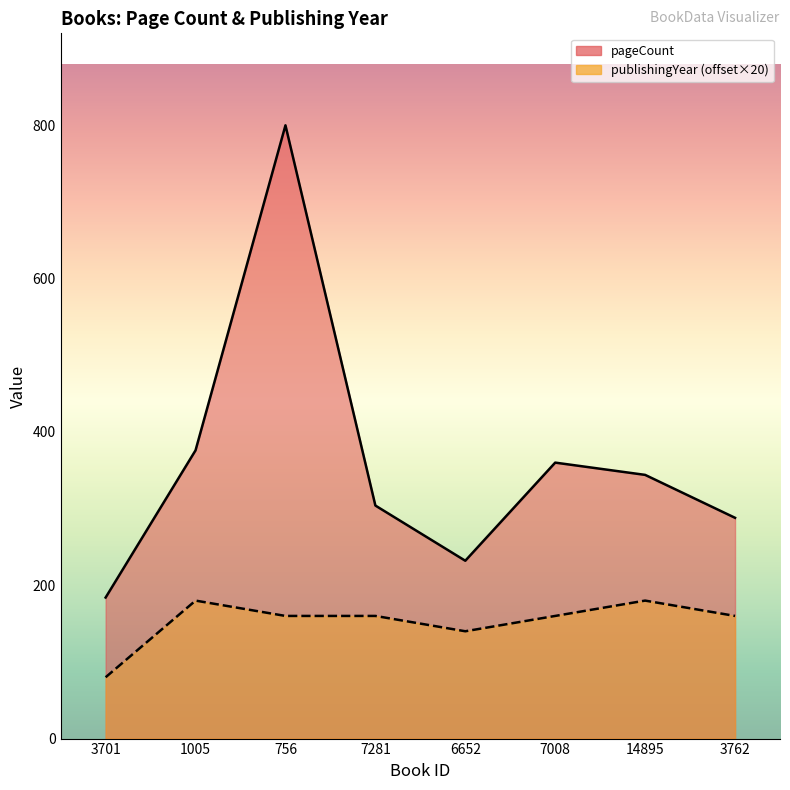

Reading left to right, extract all data points from this chart.

pageCount: 184	376	800	304	232	360	344	288
publishingYear: 80	180	160	160	140	160	180	160